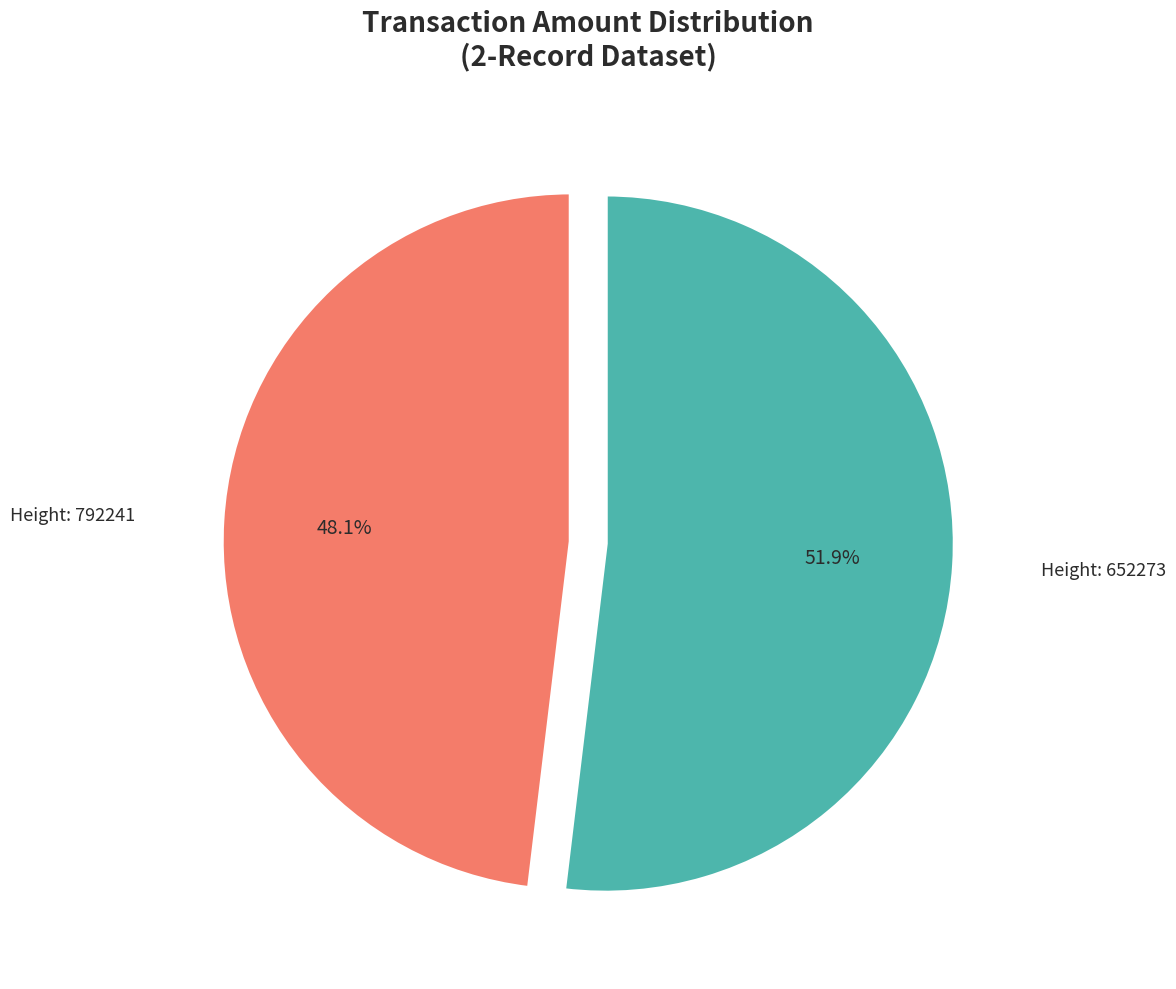

Rank the categories by value from highest to lowest.

Height: 652273, Height: 792241